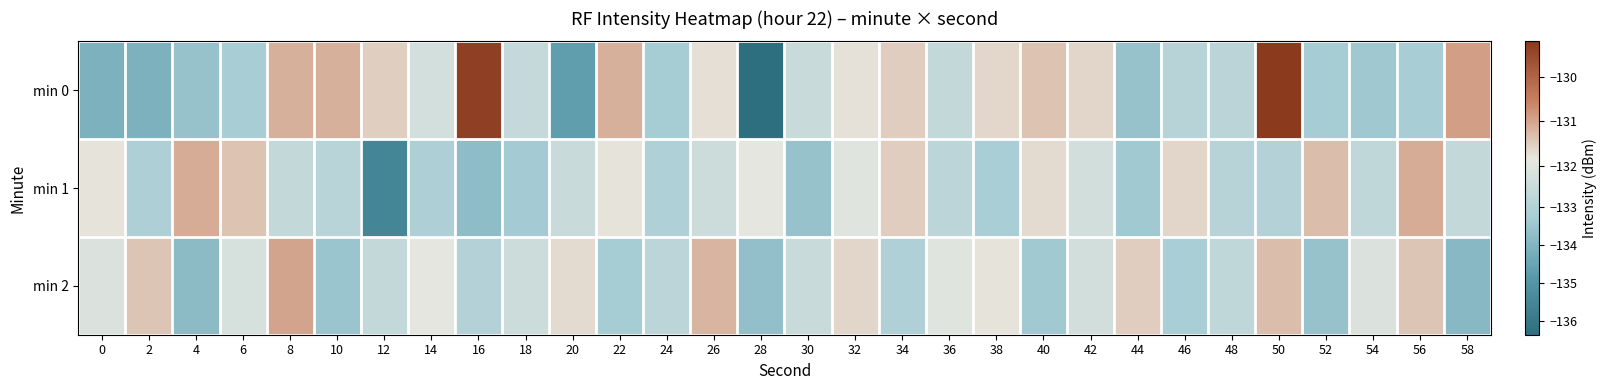

List the series in order of their peak value, lowest first.

min 1, min 2, min 0